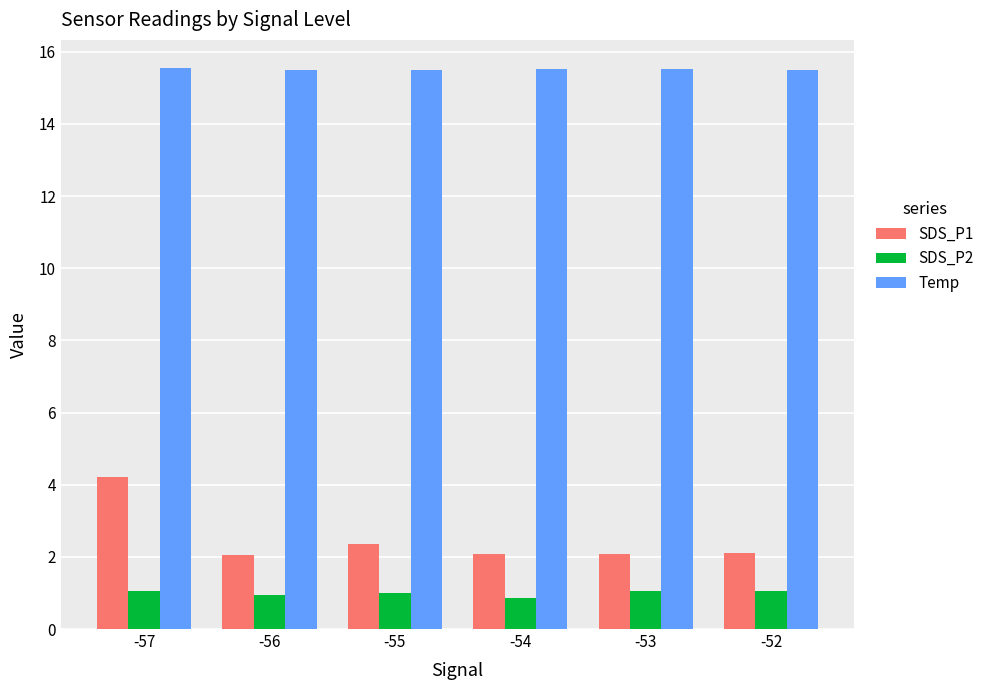

At which category is the sum across all series the highest?

-57